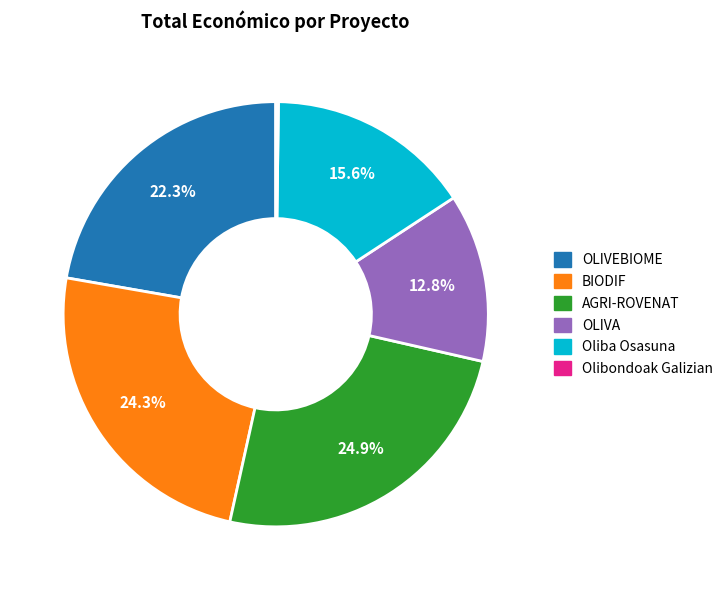

Does any single category account for the majority?

No